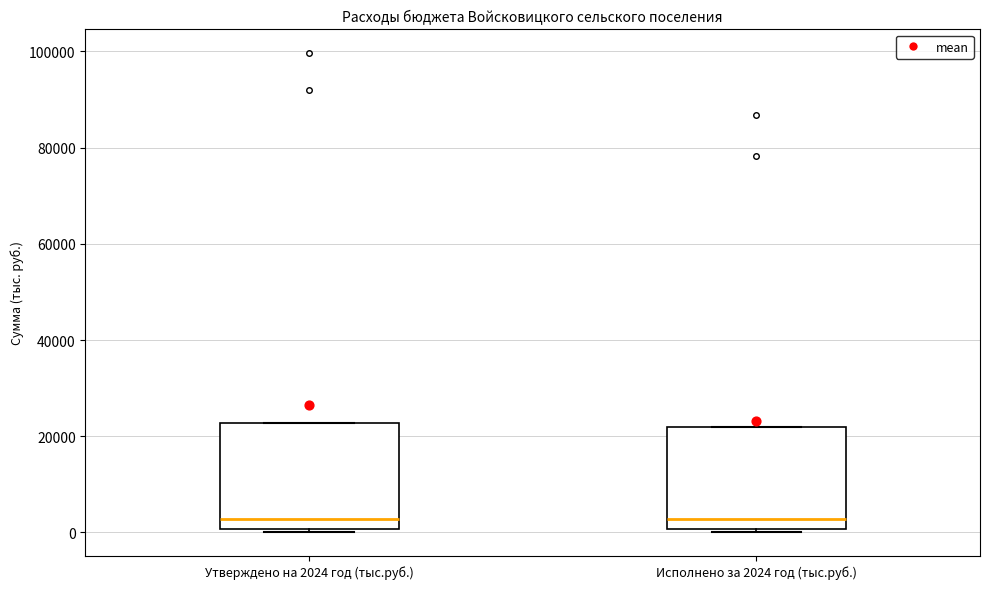

Reading left to right, read every box against the y-axis: the position of its median line, the range the box covers, and the ends of its whiskers. The values are not printed on the chart, so give them approximately, as read against the axis.

Утверждено на 2024 год (тыс.руб.): median 2000, box 0 to 22000, whiskers 0 (just below the box's lower edge) to 22000
Исполнено за 2024 год (тыс.руб.): median 2000, box 0 to 22000, whiskers 0 (just below the box's lower edge) to 22000